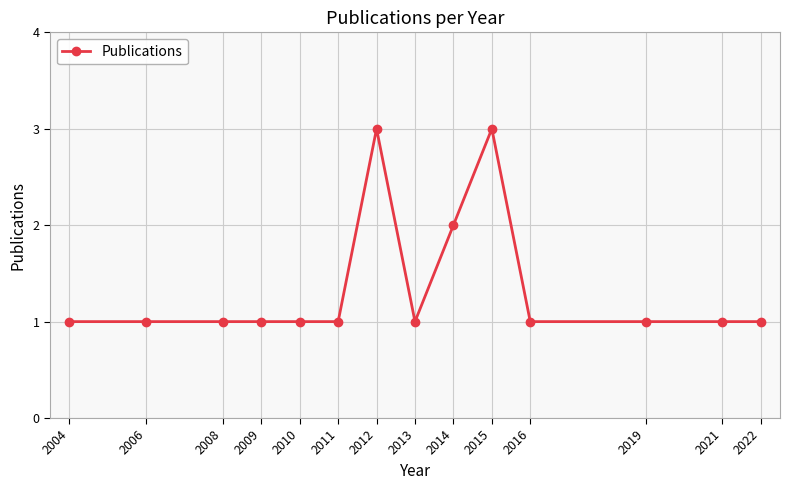

Reading left to right, what are all the values shown in this chart?

1	1	1	1	1	1	3	1	2	3	1	1	1	1